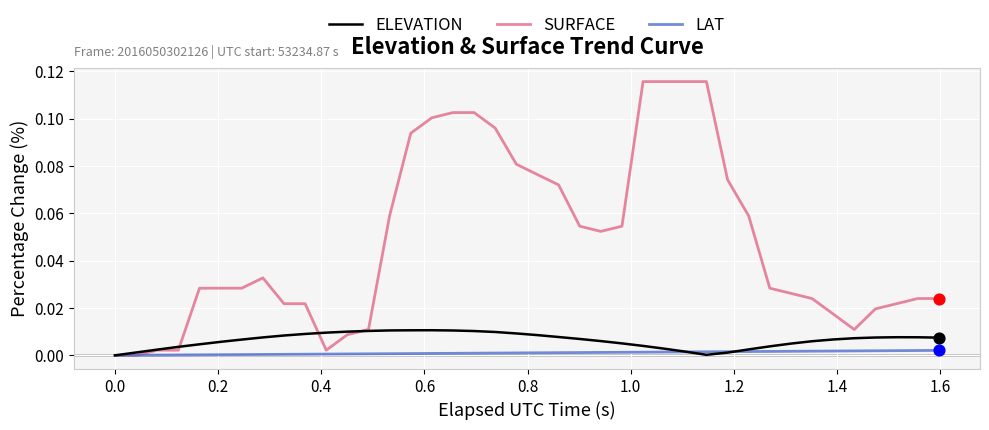

Which series has the largest total across all categories?

SURFACE